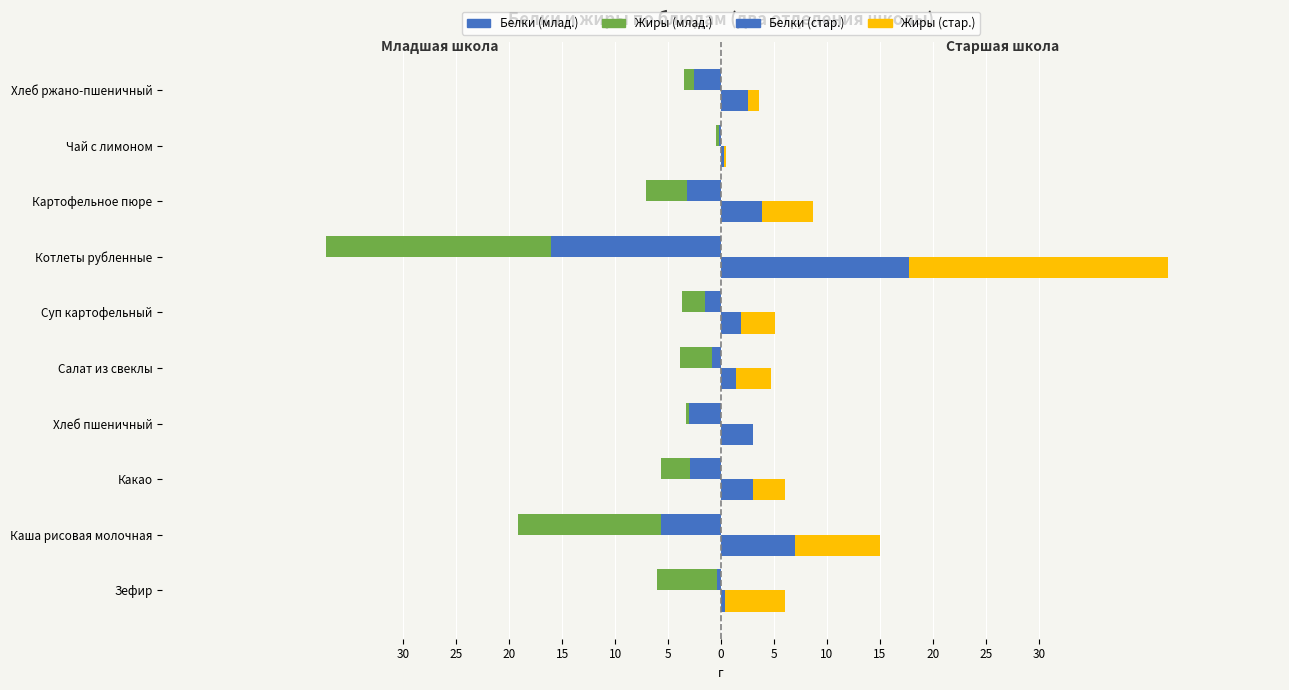

The Жиры (стар.) series shows 3.2 at Суп картофельный. True or false?

True